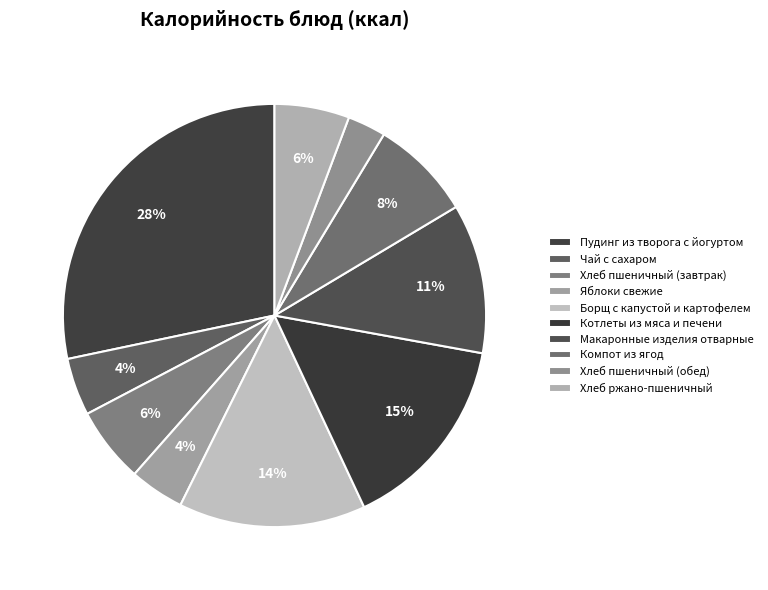

Does any single category account for the majority?

No